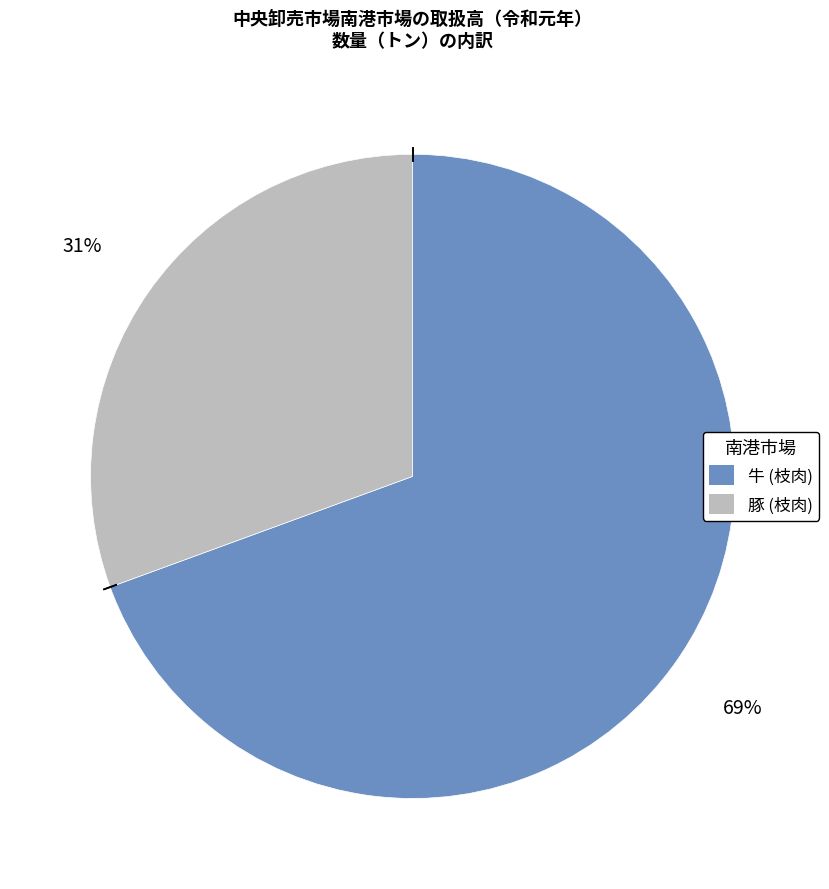

Is there a majority slice in this chart?

Yes